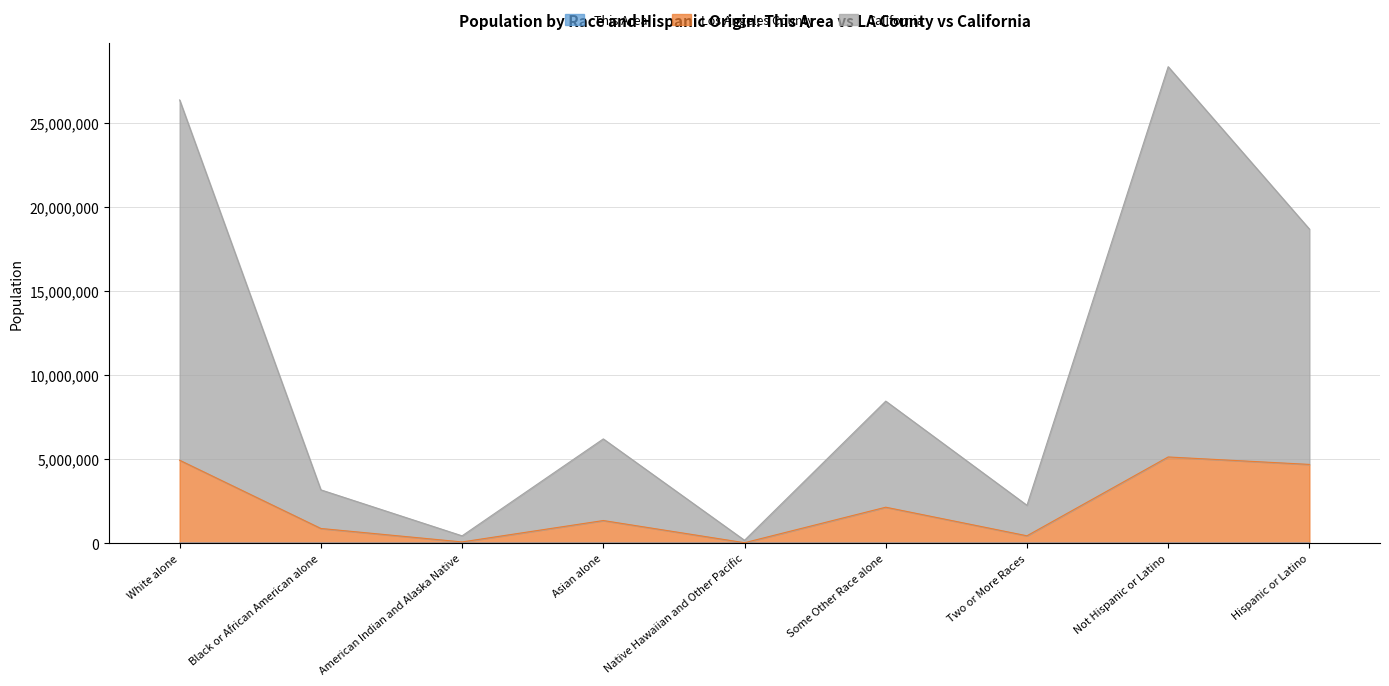

What is the label of the 6th point from the left?

Some Other Race alone